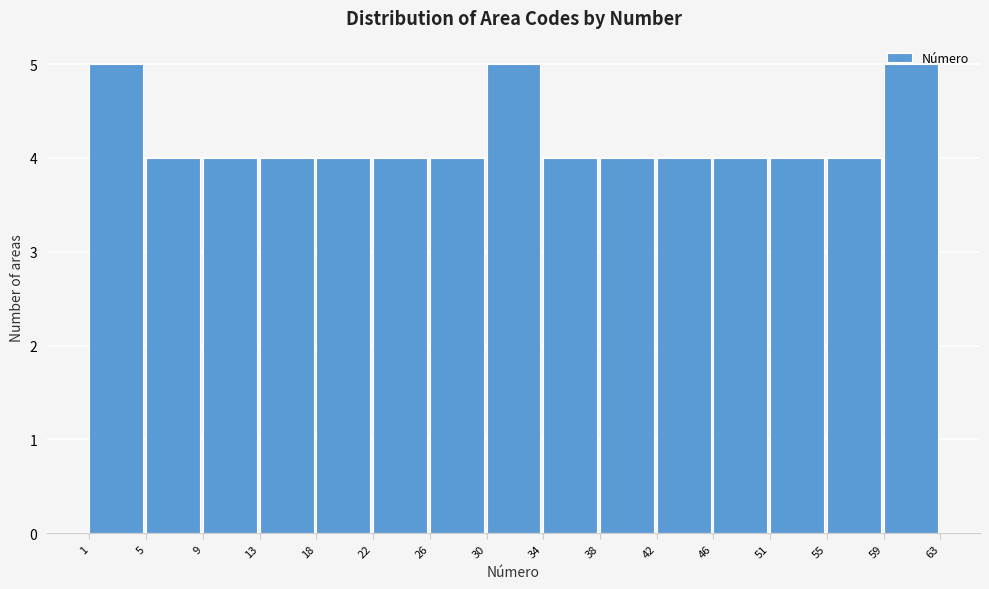

Reading left to right, list every bar in this chart as the range it spans on the x-axis followed by its height. The values are not printed on the chart, so give them approximately, as read against the axis.

1 to 5: 5
5 to 9: 4
9 to 13: 4
13 to 18: 4
18 to 22: 4
22 to 26: 4
26 to 30: 4
30 to 34: 5
34 to 38: 4
38 to 42: 4
42 to 46: 4
46 to 51: 4
51 to 55: 4
55 to 59: 4
59 to 63: 5